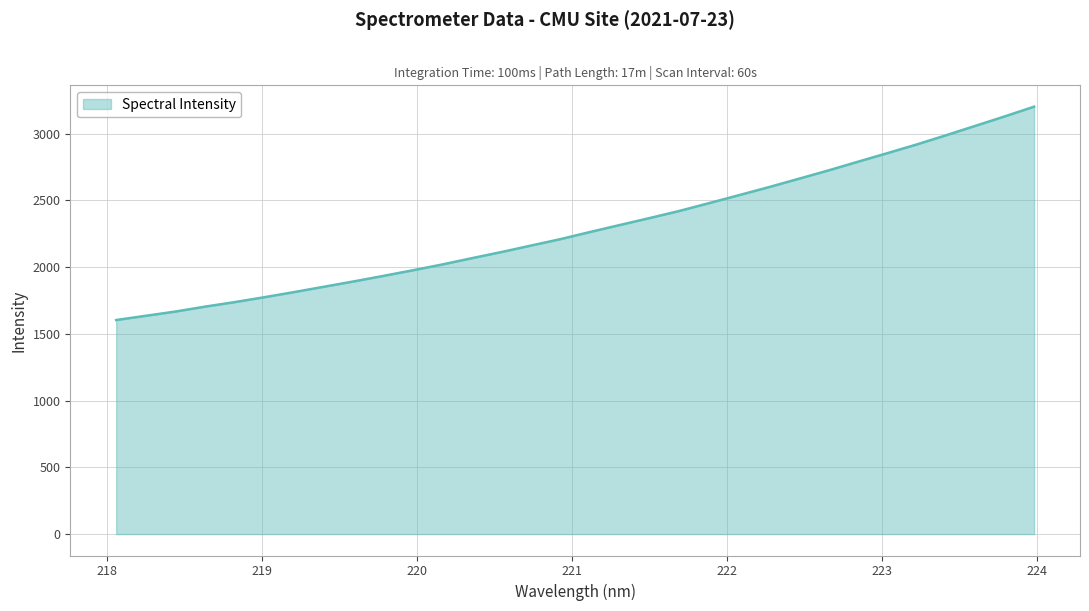

What is the maximum value shown in the chart?

3201.6